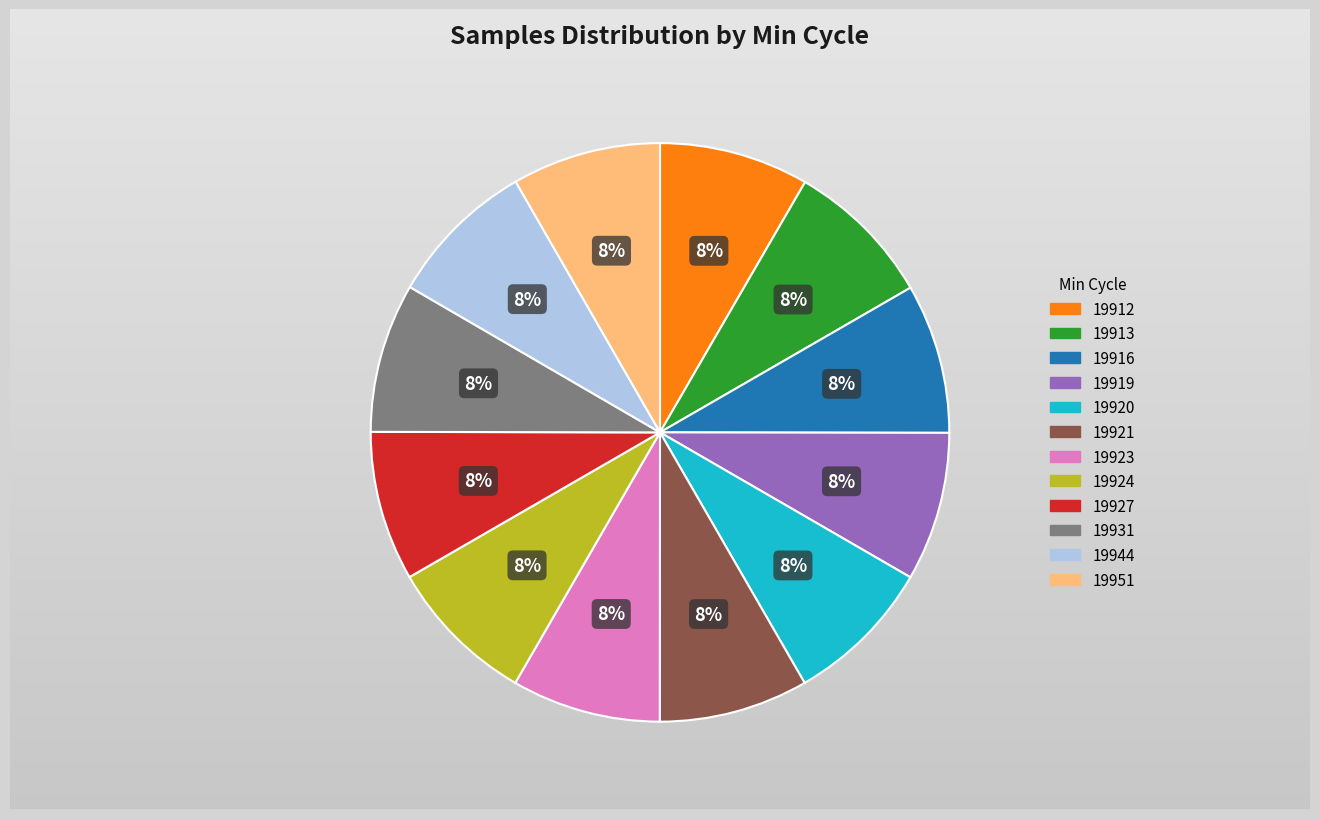

How many segments does this pie chart have?

12